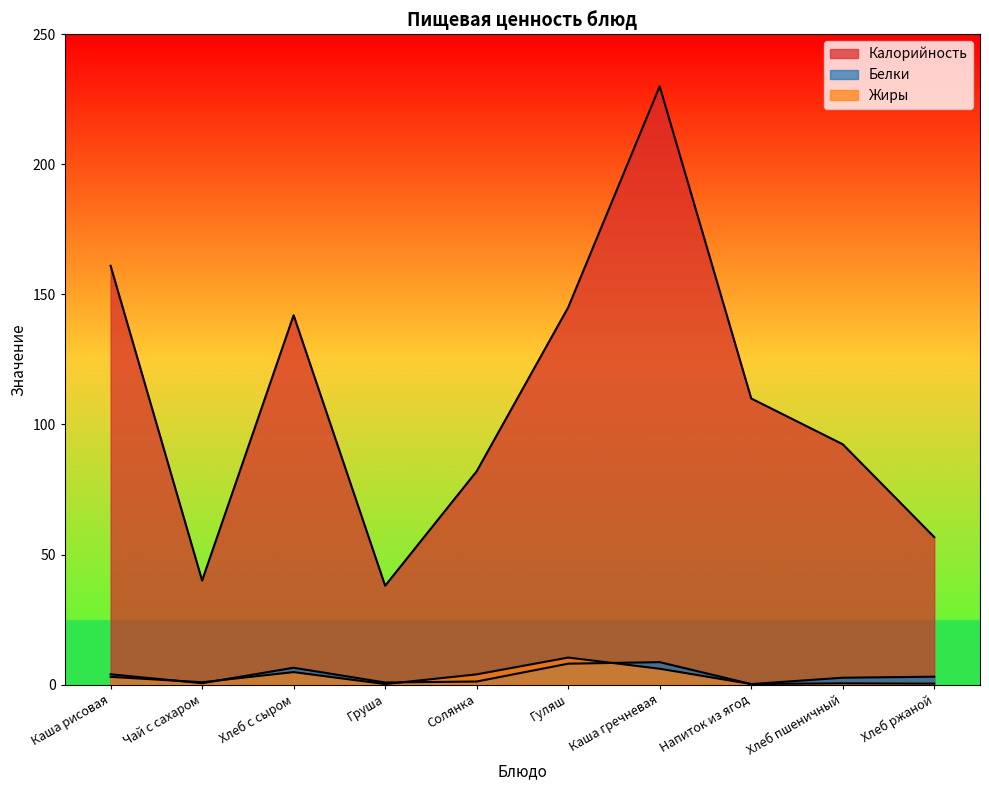

Reading left to right, what are all the values shown in this chart?

Калорийность: Каша рисовая=161.0	Чай с сахаром=40.0	Хлеб с сыром=142.0	Груша=38.0	Солянка=82.0	Гуляш=145.0	Каша гречневая=230.0	Напиток из ягод=110.0	Хлеб пшеничный=92.4	Хлеб ржаной=56.7
Белки: Каша рисовая=4.0	Чай с сахаром=0.5	Хлеб с сыром=6.5	Груша=0.8	Солянка=1.2	Гуляш=8.0	Каша гречневая=8.6	Напиток из ягод=0.2	Хлеб пшеничный=2.6	Хлеб ржаной=3.0
Жиры: Каша рисовая=3.0	Чай с сахаром=0.9	Хлеб с сыром=4.8	Груша=0.2	Солянка=3.9	Гуляш=10.4	Каша гречневая=6.1	Напиток из ягод=0.2	Хлеб пшеничный=0.5	Хлеб ржаной=0.4